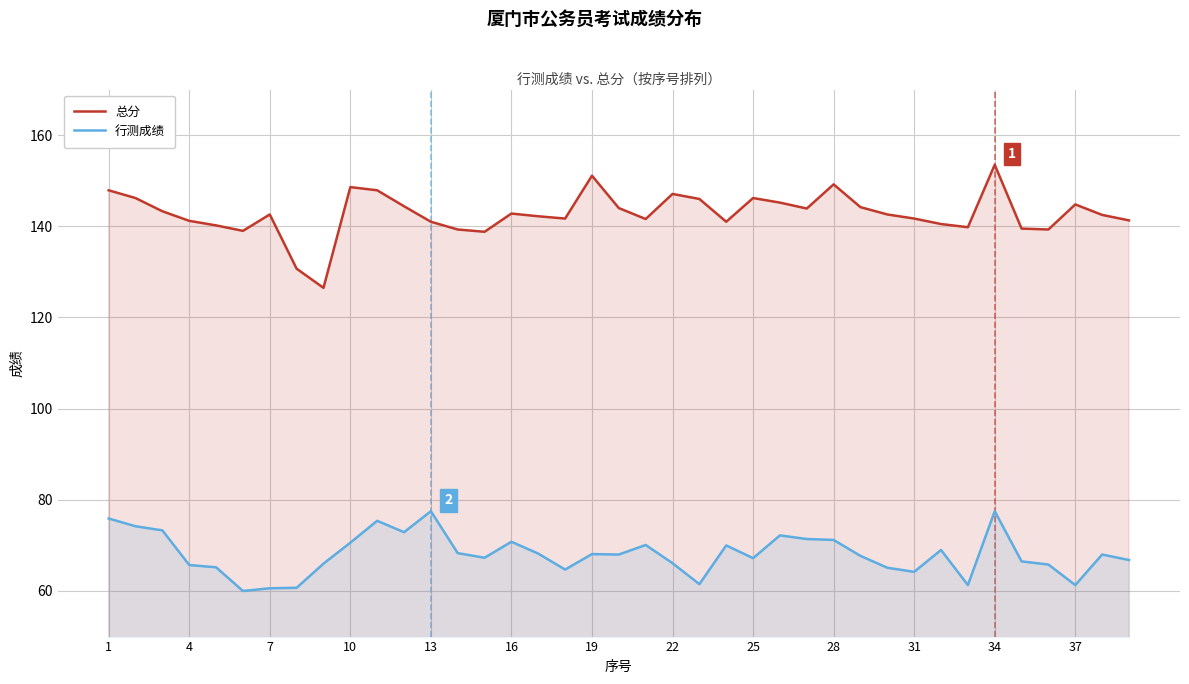

What is the spread (max minus min) of values at 31?

77.5